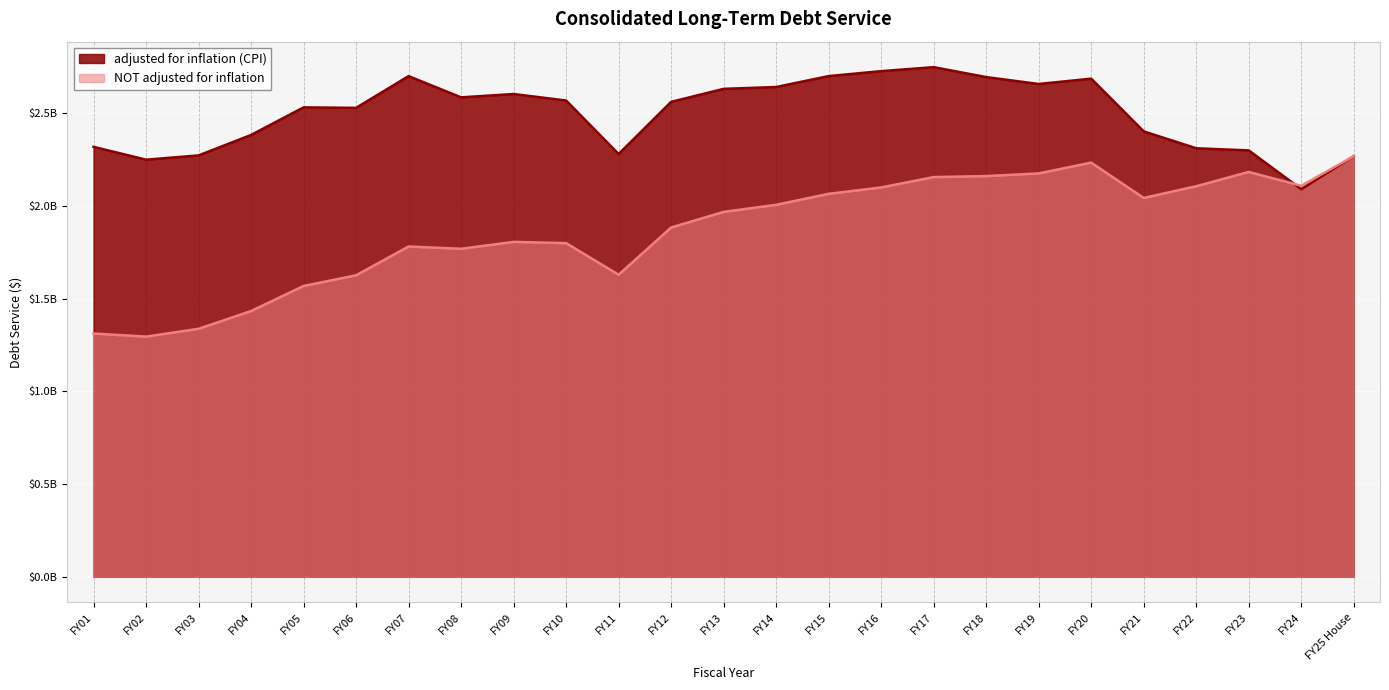

Reading left to right, list all the values displayed in this chart.

adjusted for inflation (CPI): FY01=2318828629	FY02=2249636002	FY03=2272583877	FY04=2382910112	FY05=2531650638	FY06=2529112891	FY07=2700159615	FY08=2585734645	FY09=2603718525	FY10=2568660746	FY11=2280127096	FY12=2561428018	FY13=2631580414	FY14=2641472489	FY15=2700419688	FY16=2727066902	FY17=2748602785	FY18=2694980541	FY19=2657832797	FY20=2686474589	FY21=2402287353	FY22=2311076957	FY23=2299642003	FY24=2090489060	FY25 House=2268558671
NOT adjusted for inflation: FY01=1312052000	FY02=1295441000	FY03=1337485000	FY04=1433350000	FY05=1568573000	FY06=1626196000	FY07=1781299000	FY08=1769093701	FY09=1806346000	FY10=1799564198	FY11=1629110803	FY12=1883842211	FY13=1968056853	FY14=2006191904	FY15=2065637260	FY16=2099880631	FY17=2155838517	FY18=2161164639	FY19=2175561639	FY20=2233761084	FY21=2043185688	FY22=2106418567	FY23=2183502131	FY24=2108969650	FY25 House=2268558671